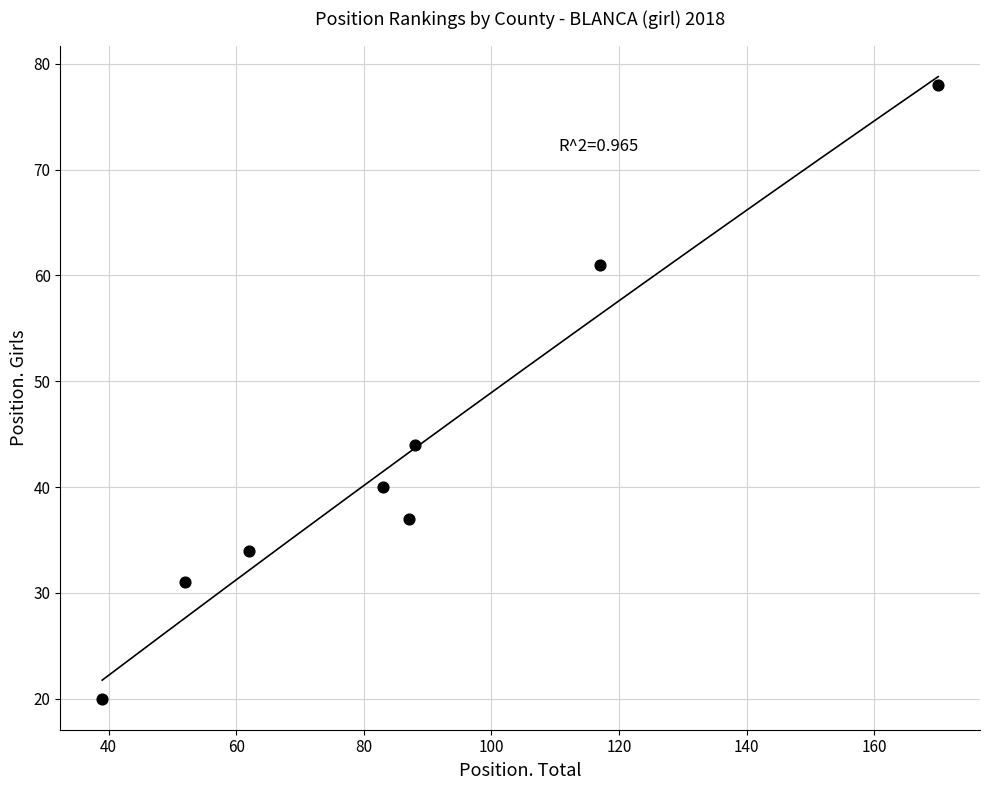

What is the range of X values (max minus min)?

131